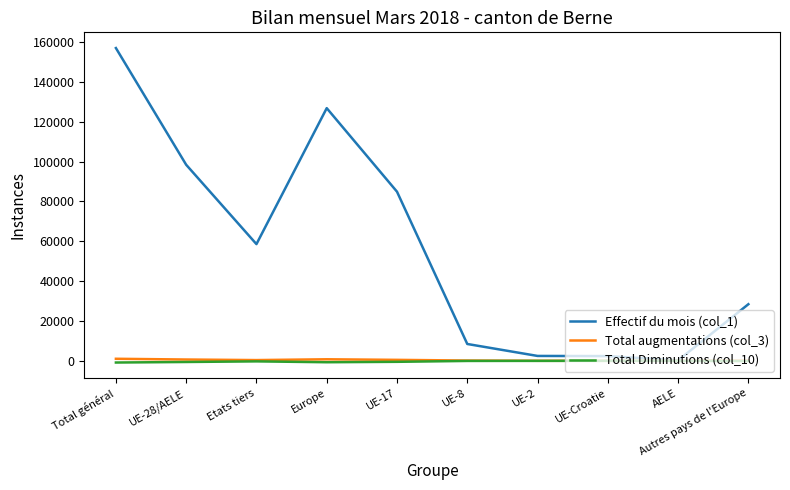

How many lines are shown in the chart?

3